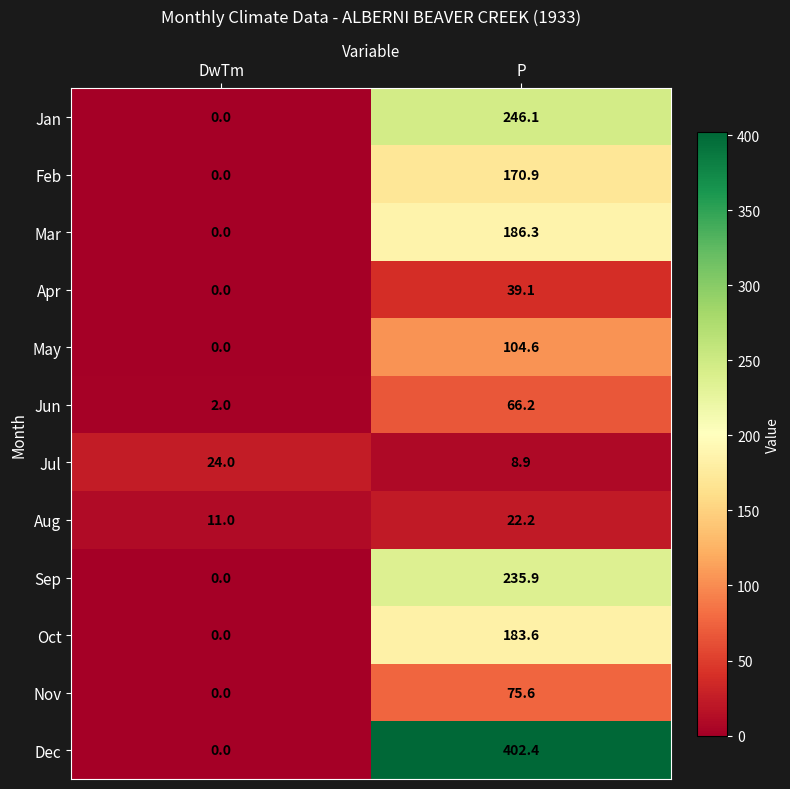

Rank the series by their maximum value, from lowest to highest.

Aug, Jul, Apr, Jun, Nov, May, Feb, Oct, Mar, Sep, Jan, Dec